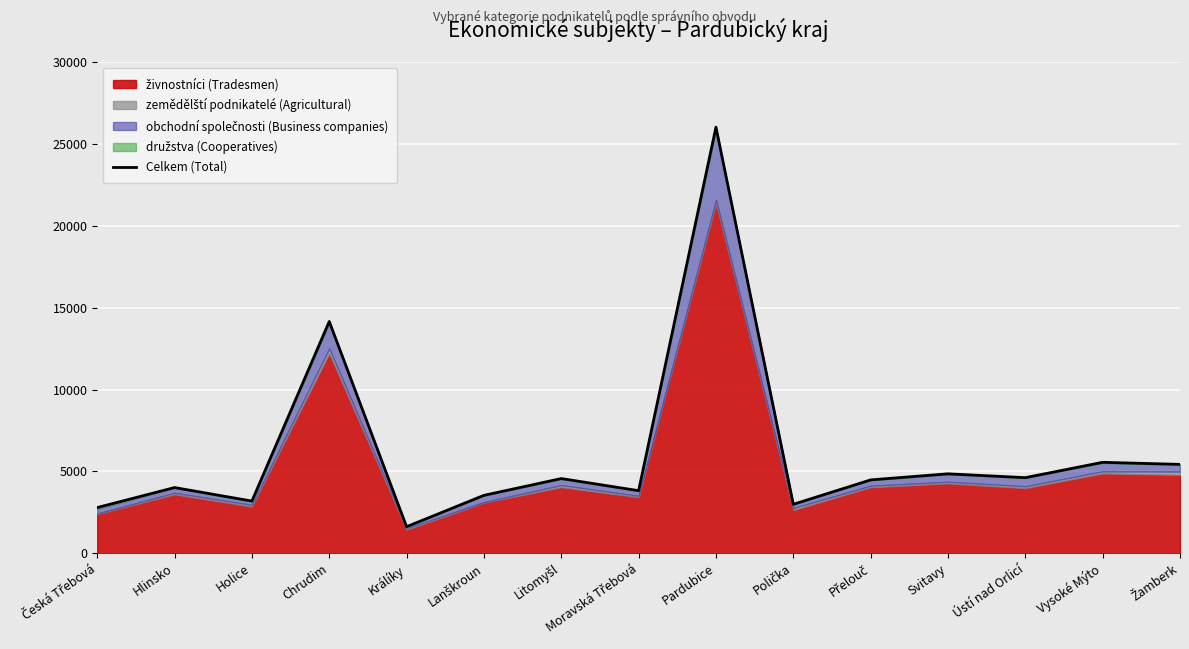

How many lines are shown in the chart?

1